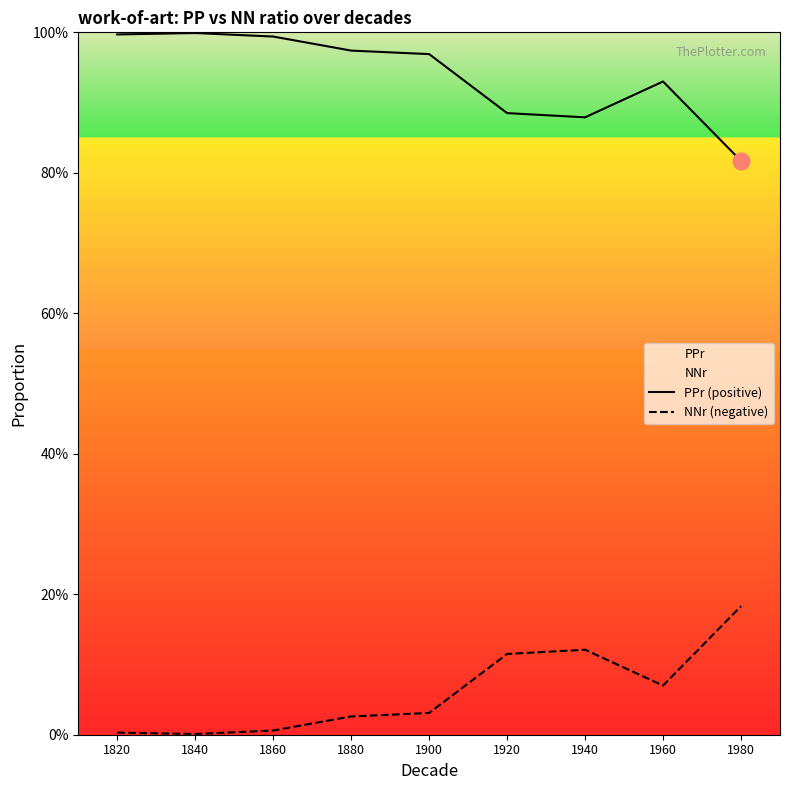

At which category is the sum across all series the highest?

1820